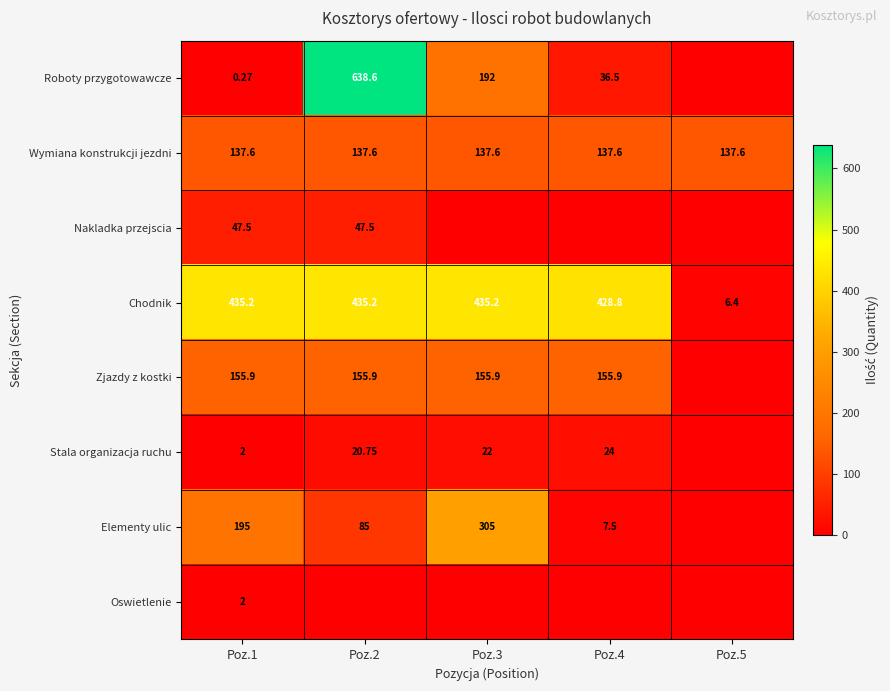

Is the value of Zjazdy z kostki at Poz.4 greater than the value of Oswietlenie at Poz.1?

Yes